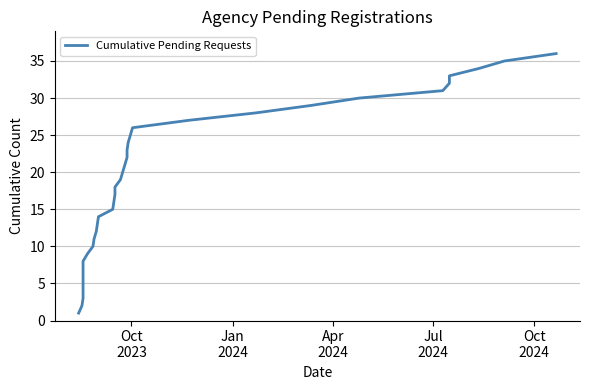

What is the average value?

18